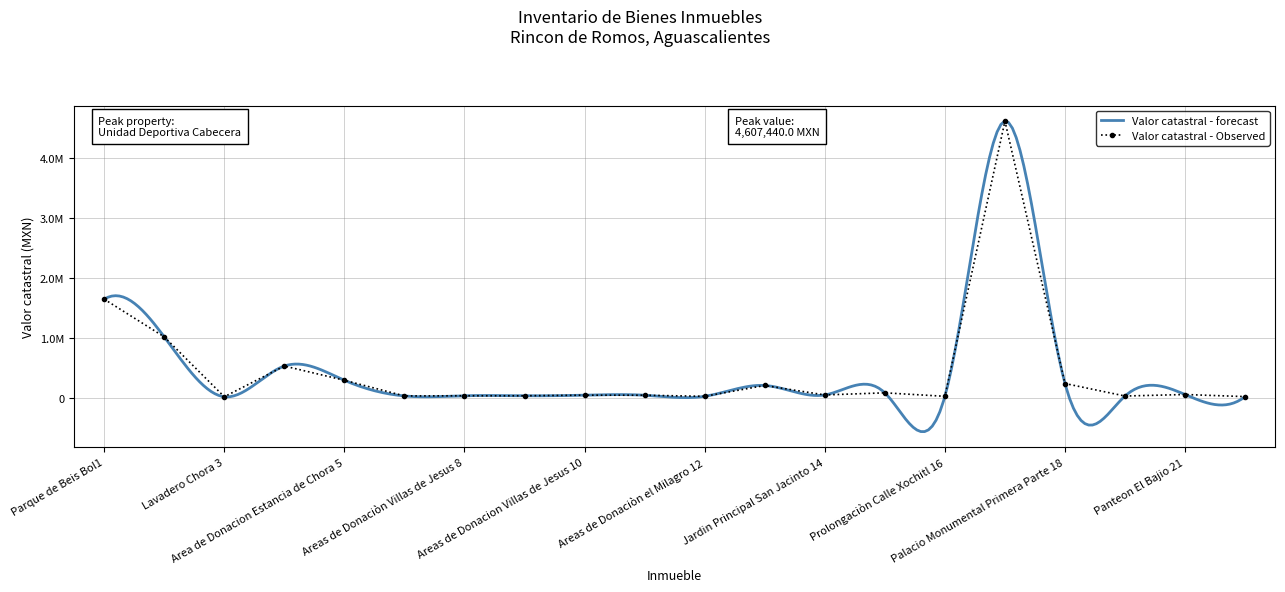

What is the difference between the second highest and minimum values?

1626586.6